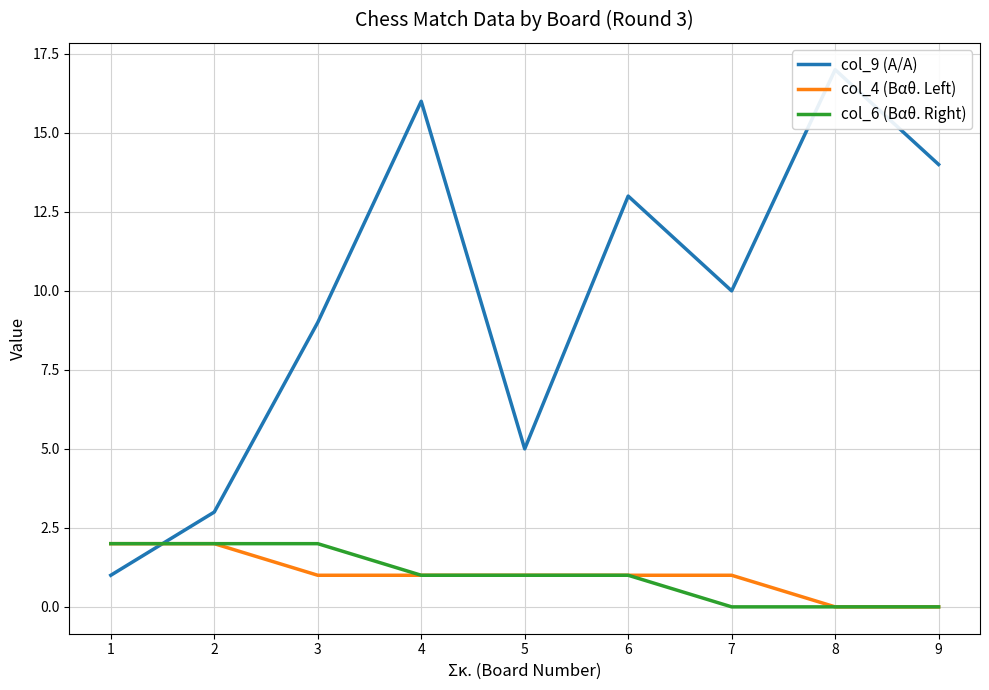

Which series has the largest total across all categories?

col_9 (Α/Α)